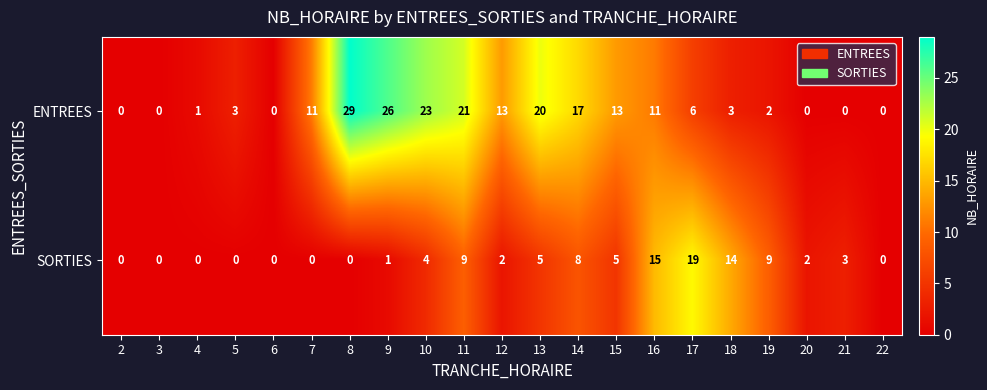

At which category is the sum across all series the highest?

11